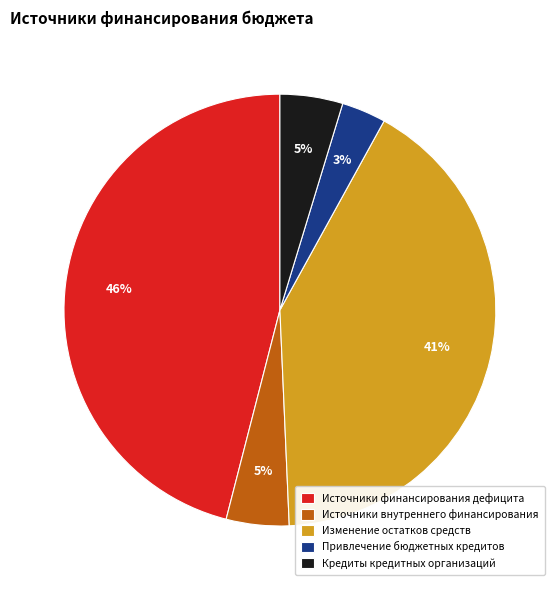

How many slices are in this pie chart?

5